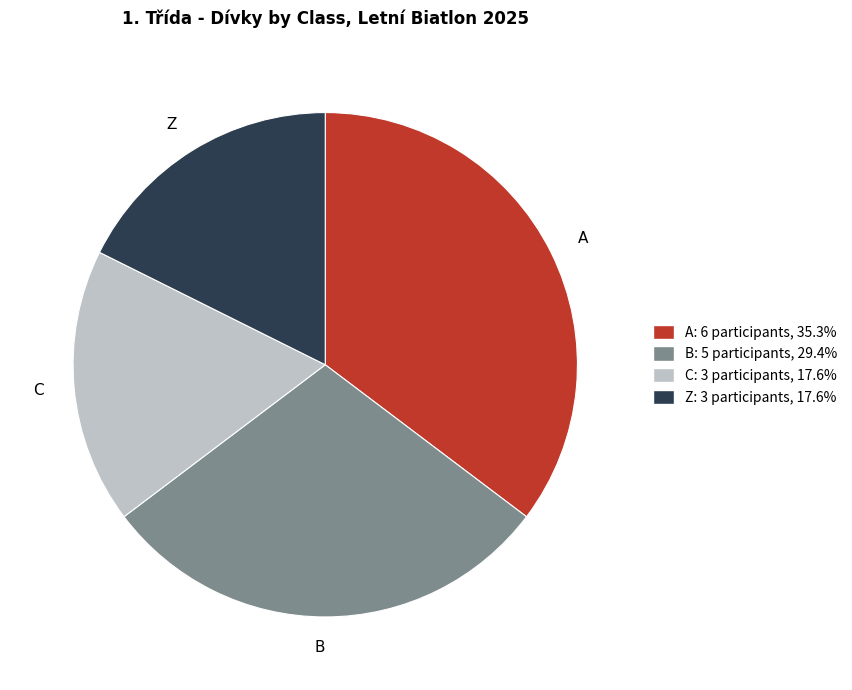

Is there any slice that represents more than half of the pie?

No